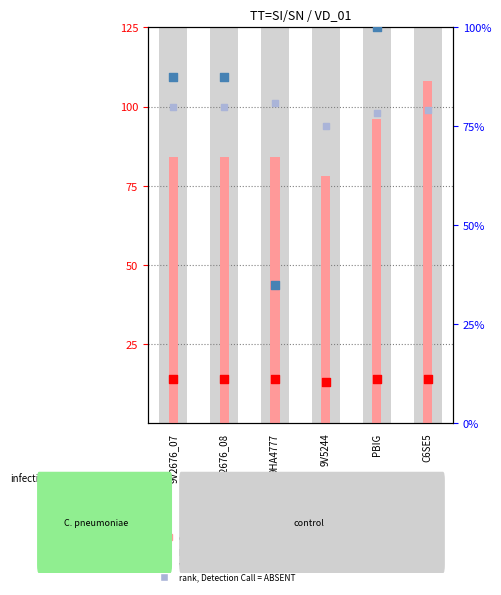

Which series has the largest total across all categories?

percentile rank within the sample